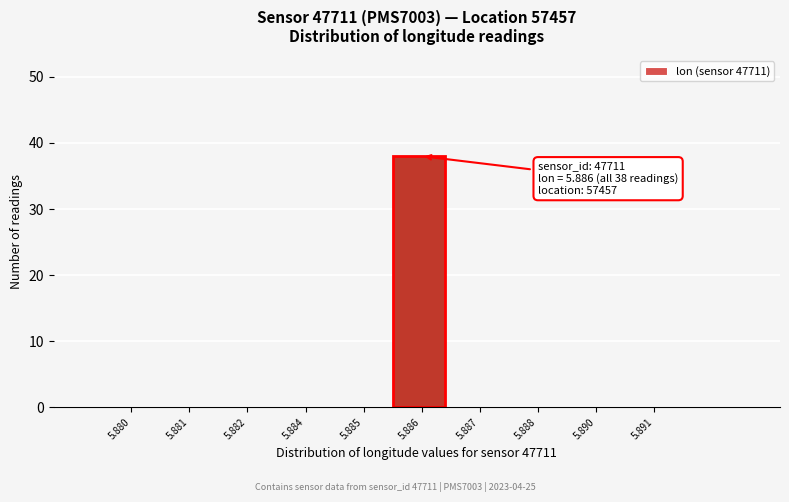

Reading right to left, extract all data points from this chart.

5.891=0	5.890=0	5.888=0	5.887=0	5.886=38	5.885=0	5.884=0	5.882=0	5.881=0	5.880=0